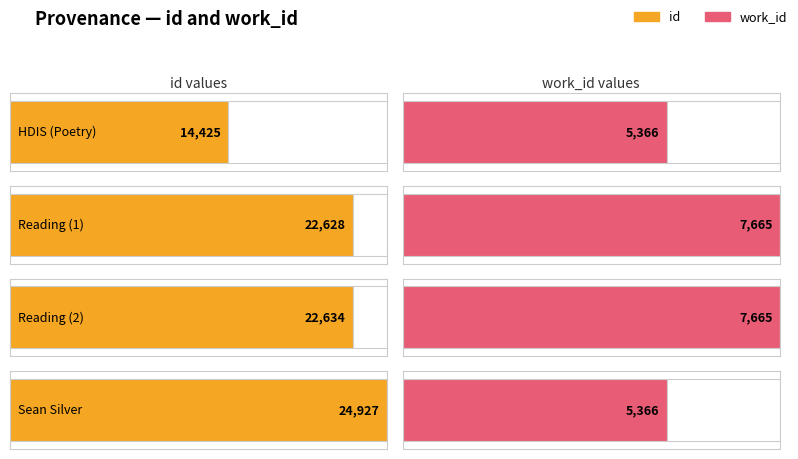

List the series in order of their peak value, highest first.

id, work_id